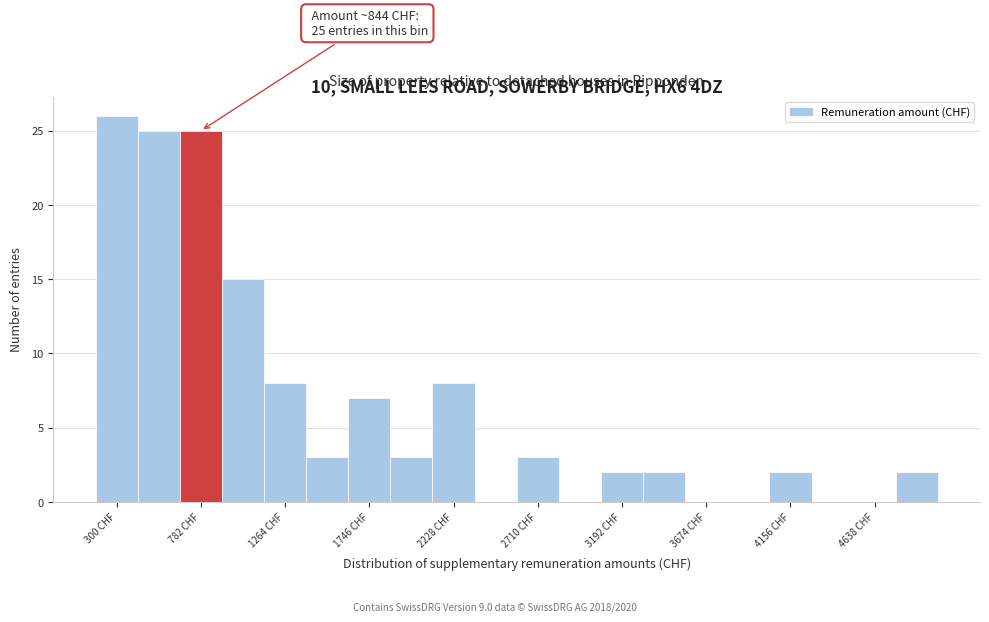

Over which range of the x-axis is the bar tallest?

200 to 400